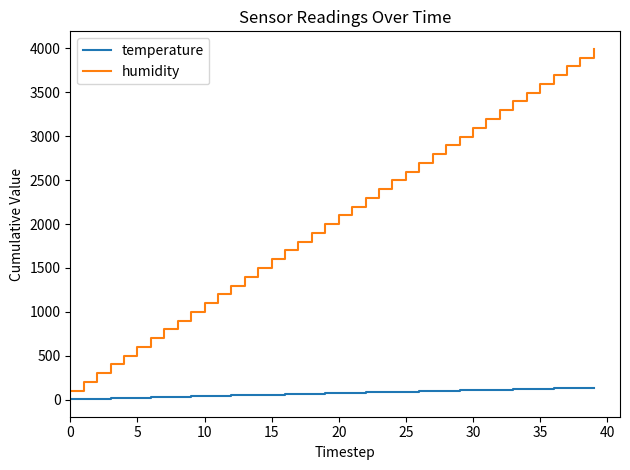

Which series has the largest total across all categories?

humidity